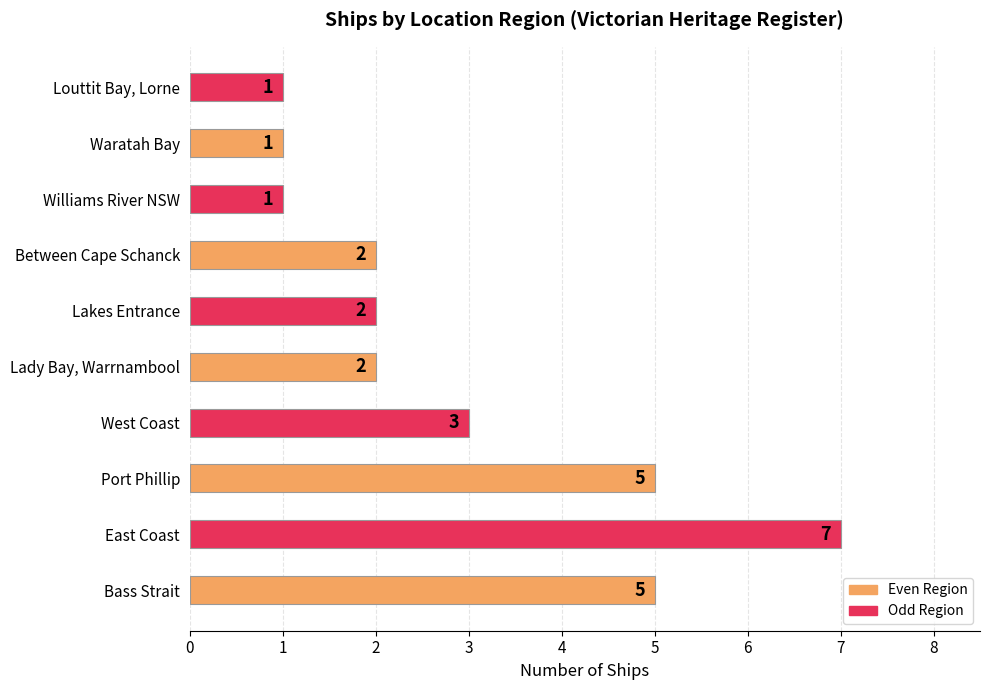

What is the average value?

3